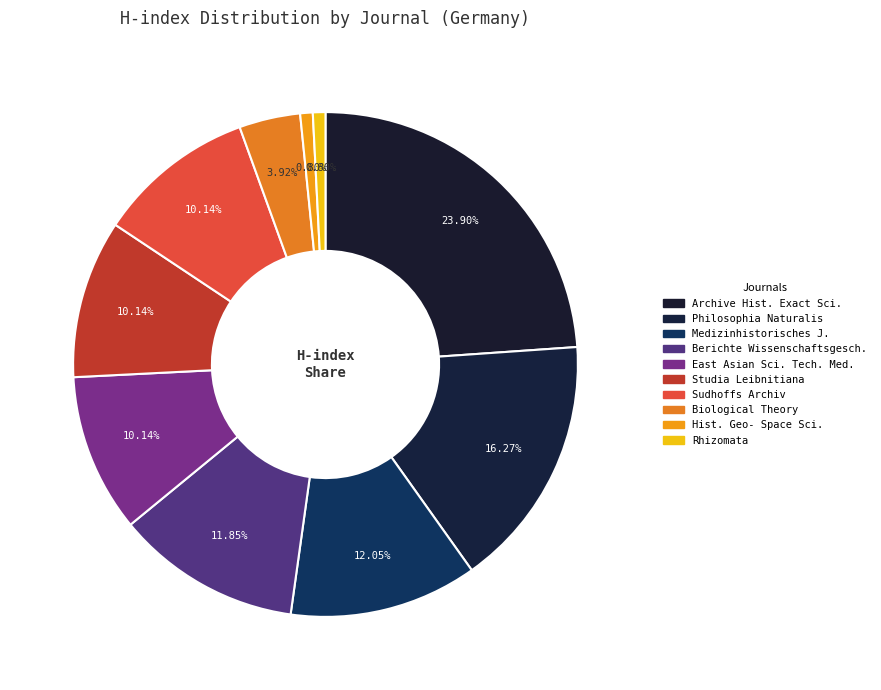

Is there any slice that represents more than half of the pie?

No